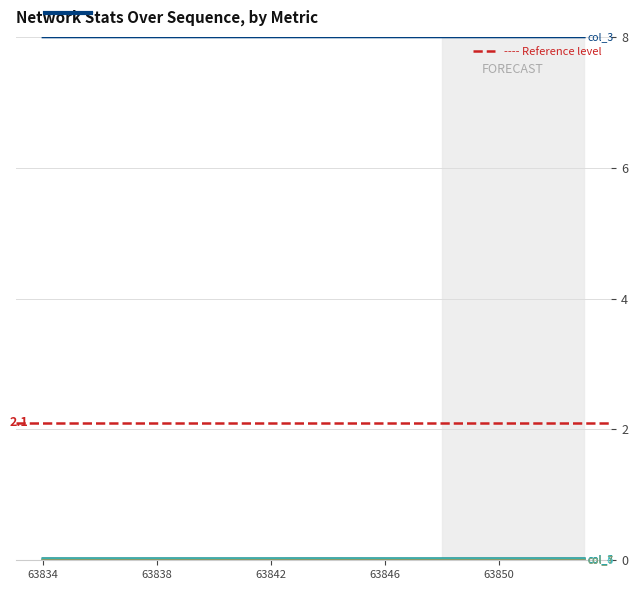

What is the maximum value shown in the chart?

8.0